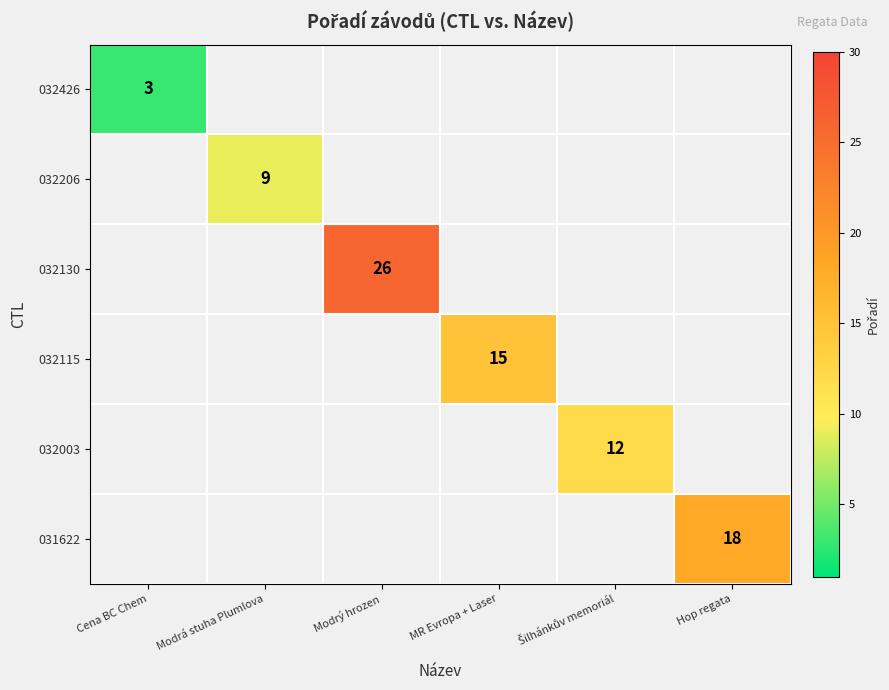

How many series are shown in this chart?

6